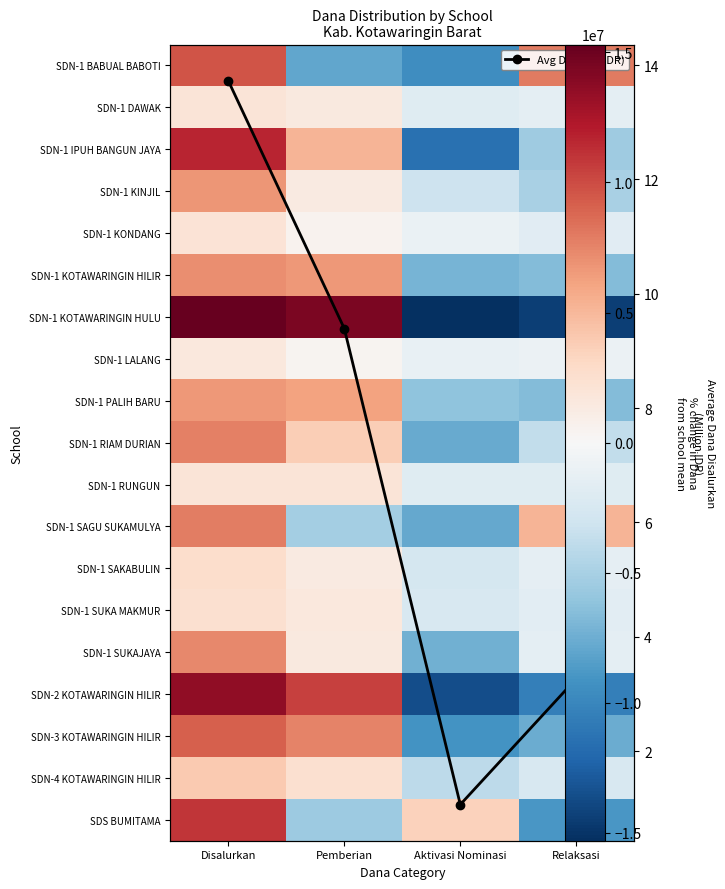

At how many categories does at least one series exceed 278021?

4